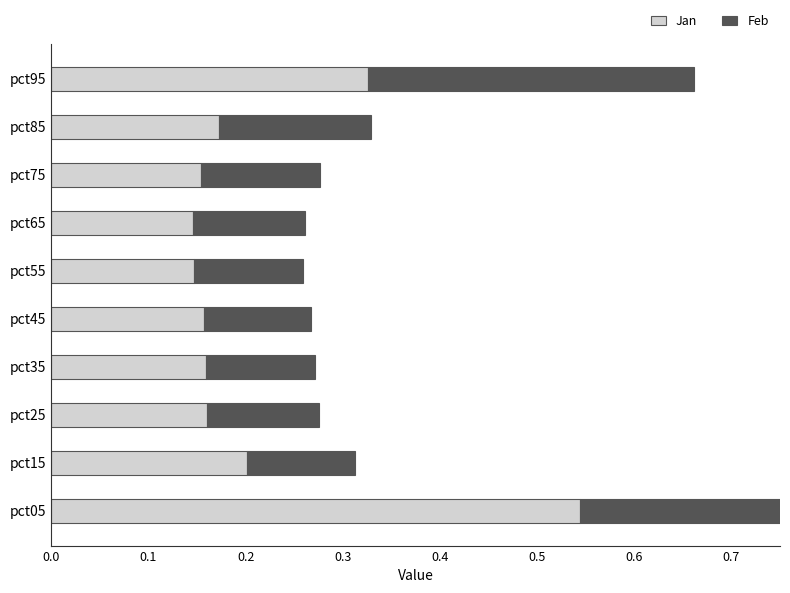

Which series has the widest spread of values?

Jan